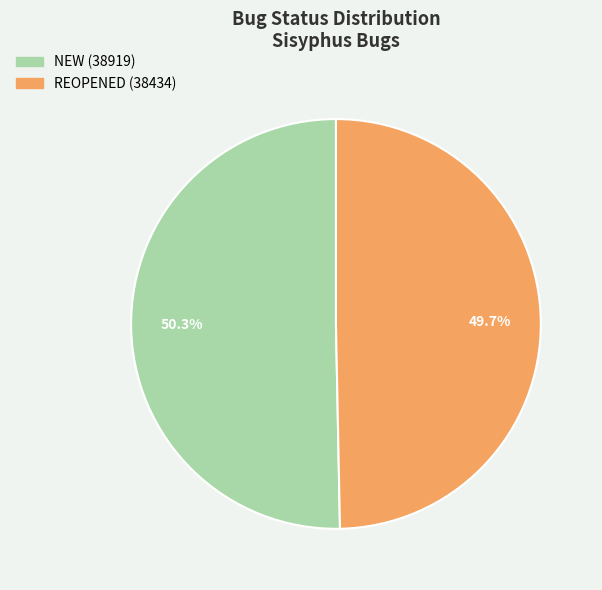

Does any single category account for the majority?

Yes